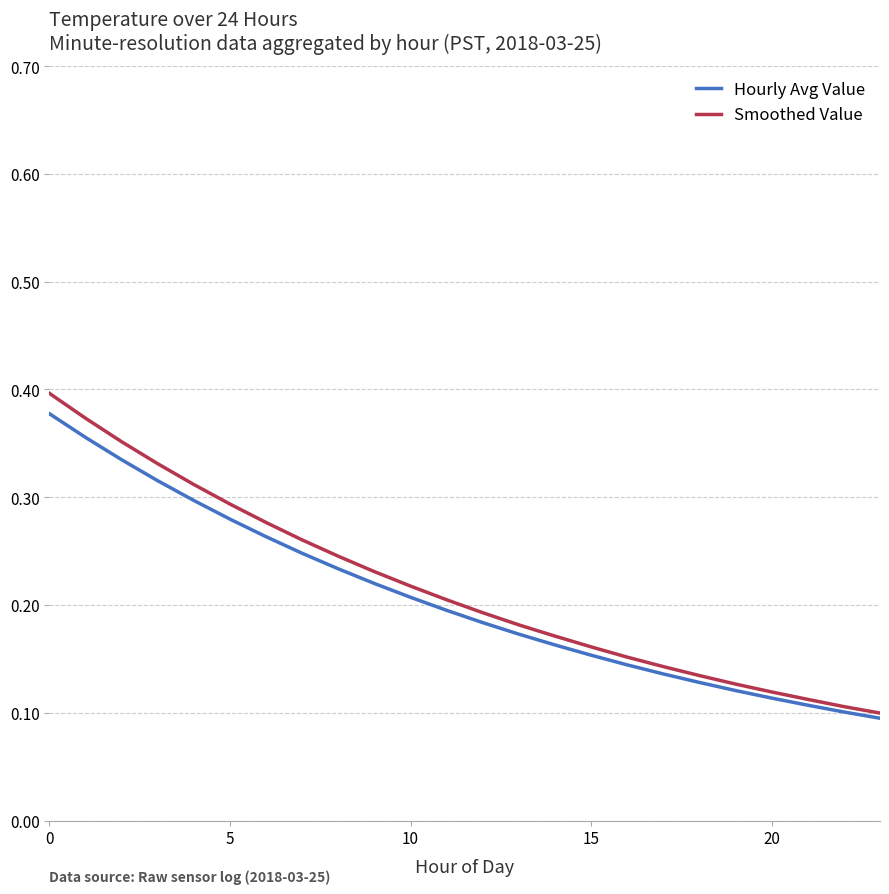

Which series has the largest range (max minus min)?

Smoothed Value